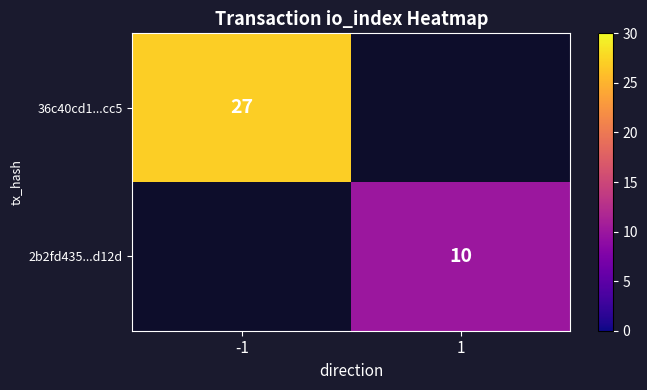

Is it true that 2b2fd435...d12d equals 14 at 1?

False